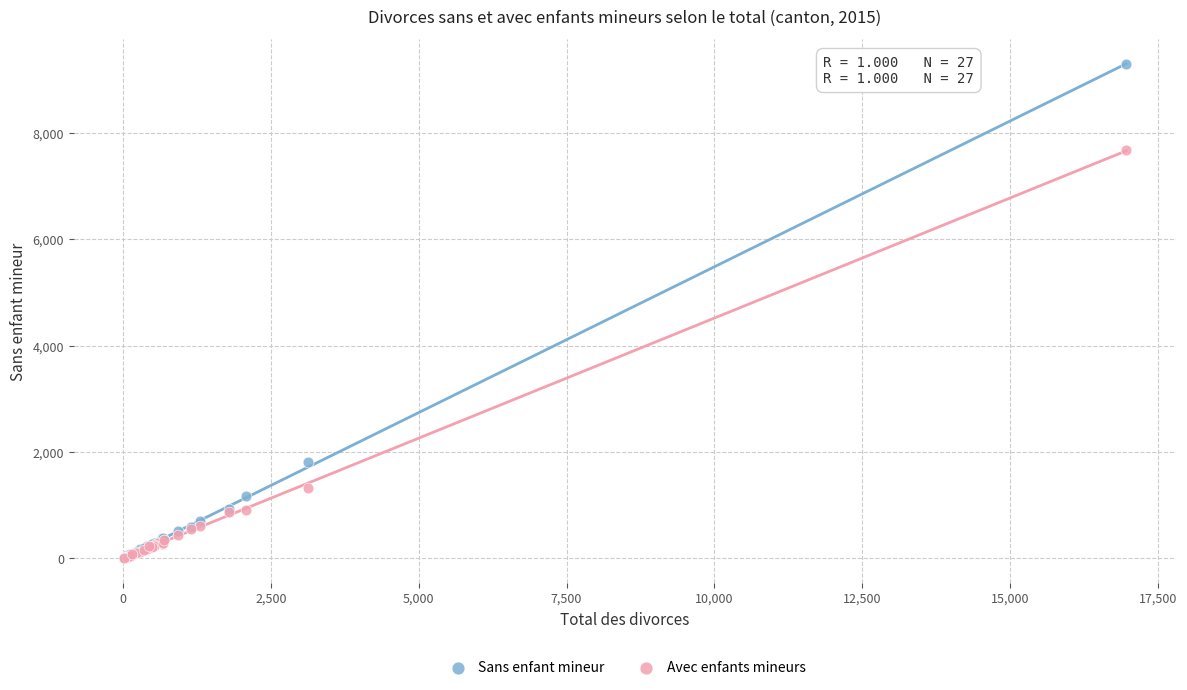

Across all series, what Y value is closest to 4646?

1814